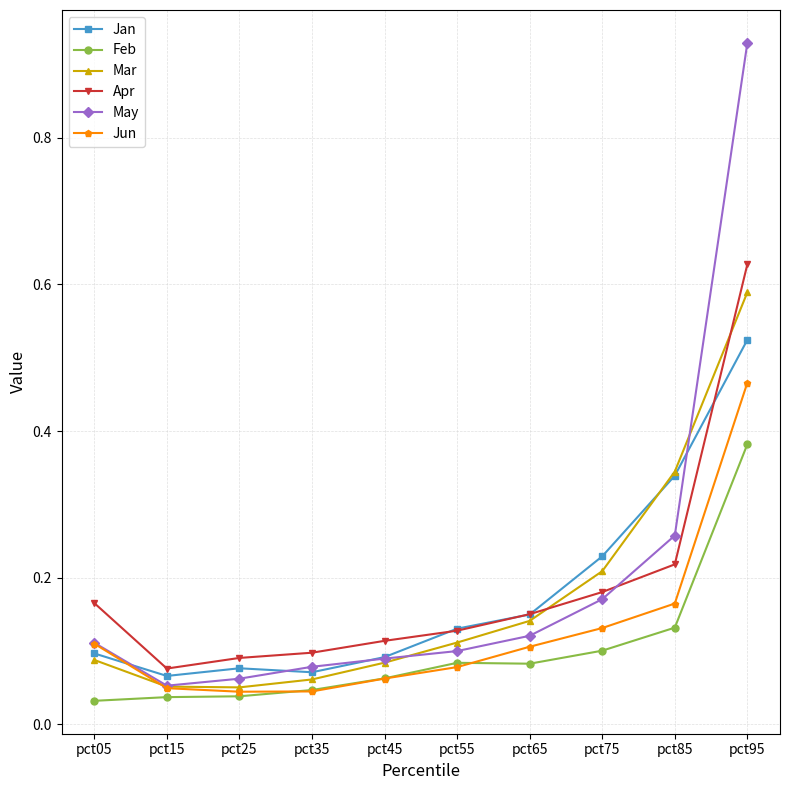

Between pct25 and pct95, which series saw the biggest shift?

May